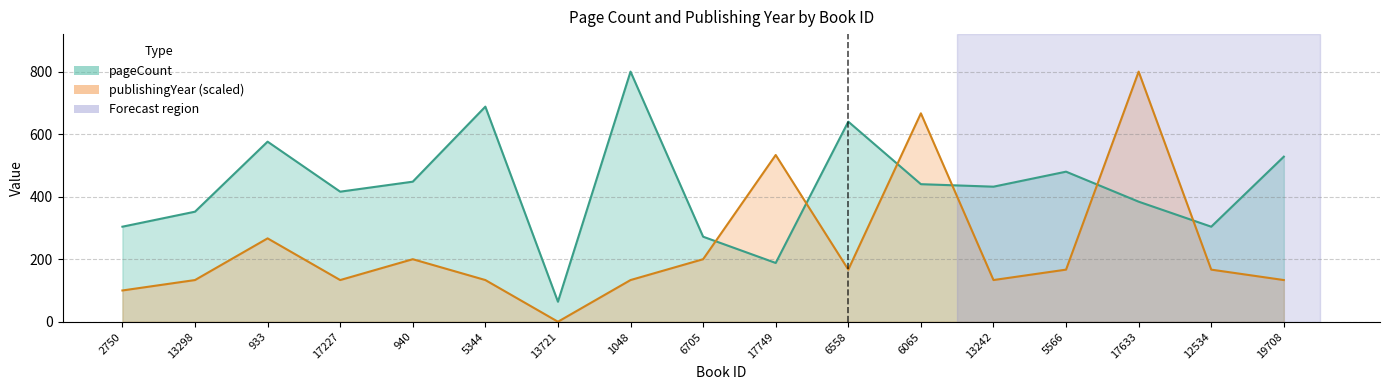

Rank the series by their maximum value, from lowest to highest.

pageCount, publishingYear